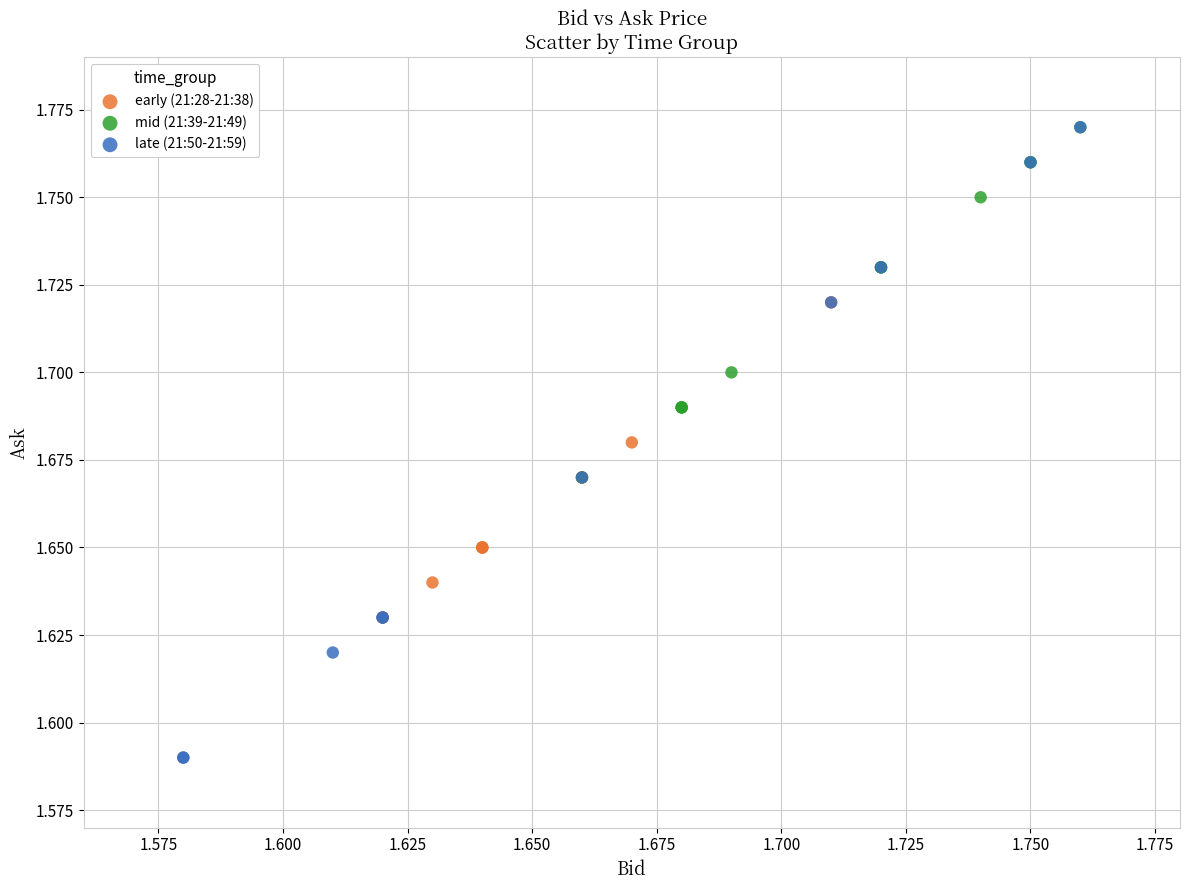

Which series reaches the minimum Y coordinate?

late (21:50-21:59)